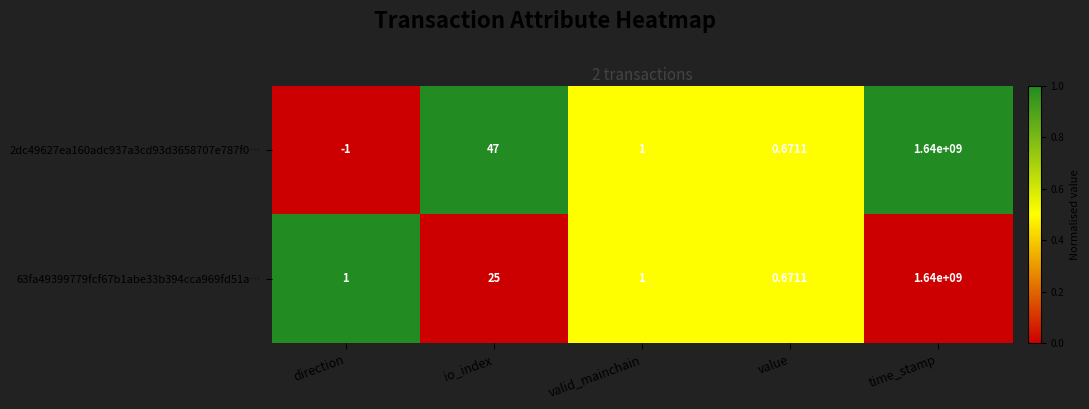

Which series has the largest total across all categories?

2dc49627ea160adc937a3cd93d3658707e787f0…